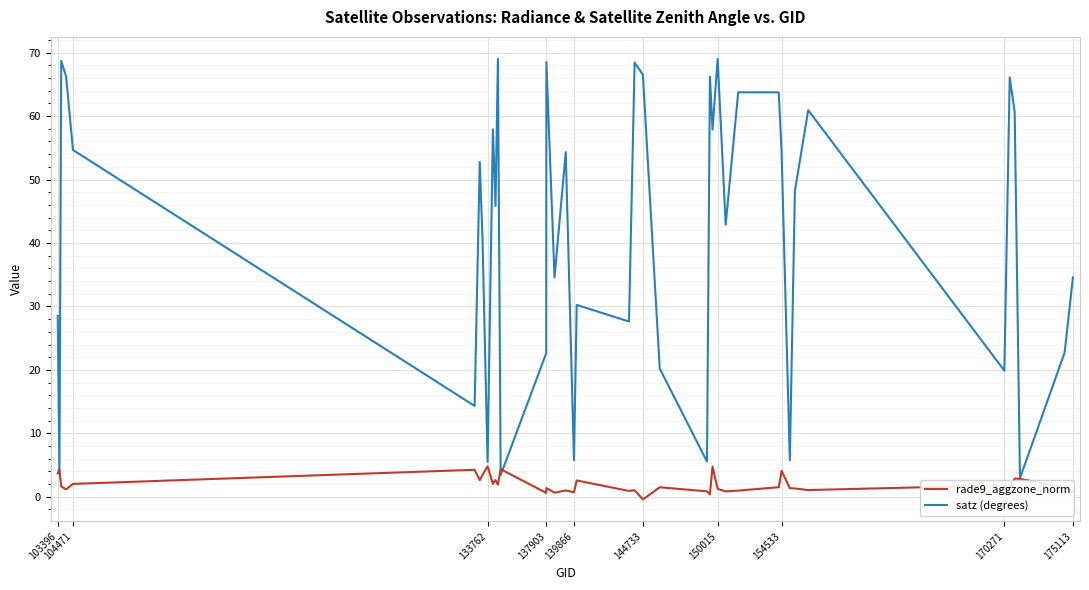

What is the highest value of the rade9_aggzone_norm series?

4.8